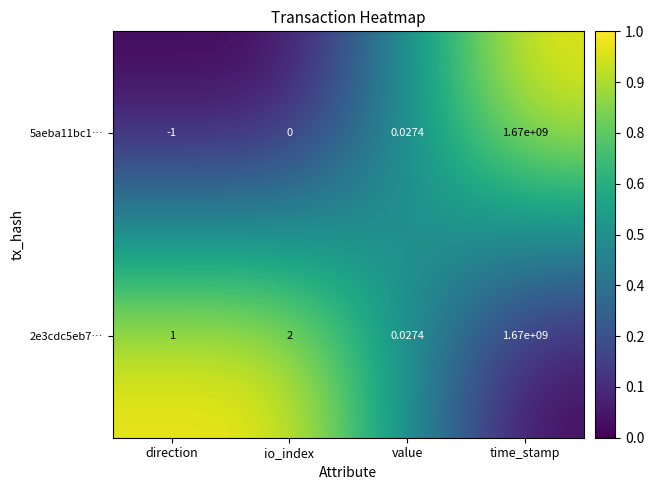

How many data points does each series have?

4